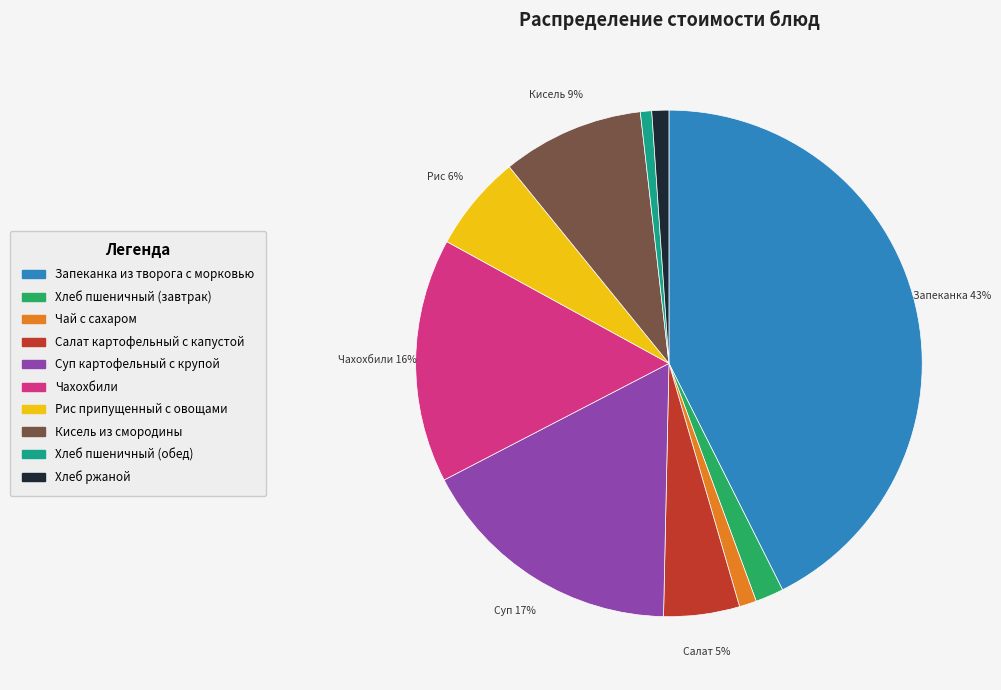

The Чай с сахаром slice represents 14% of the pie. True or false?

False